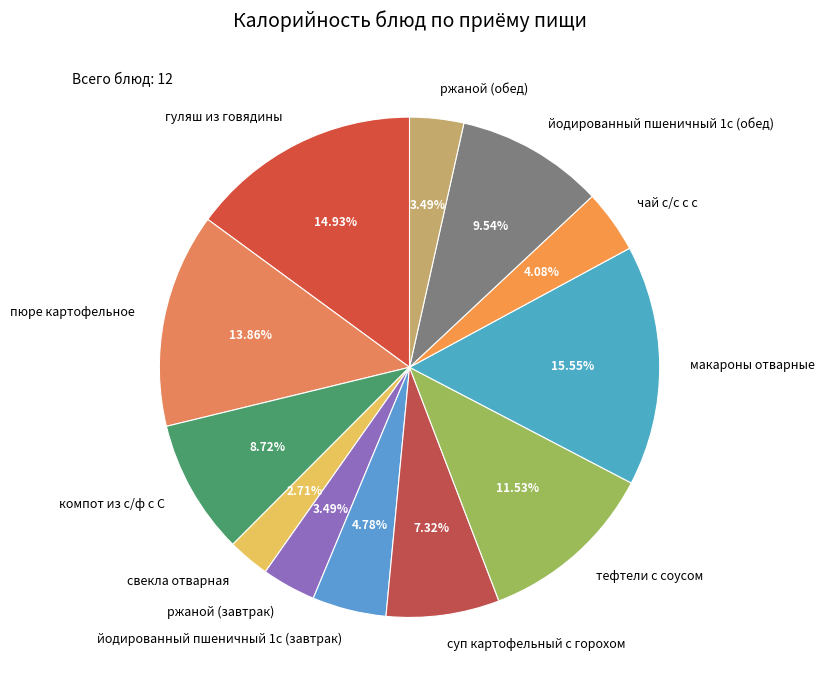

How many segments does this pie chart have?

12